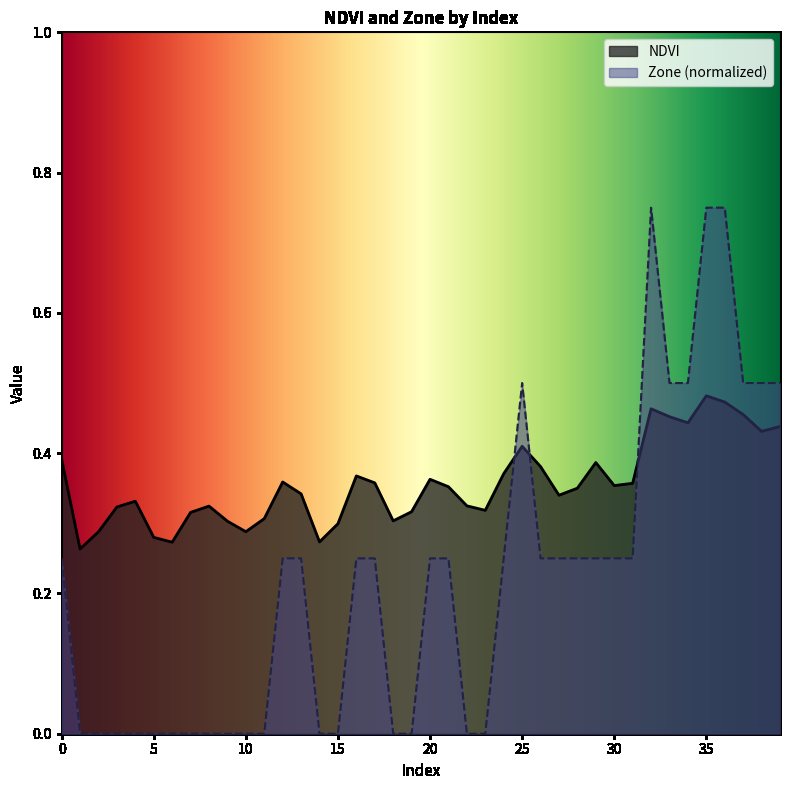

Which label corresponds to the largest value in the chart?

32